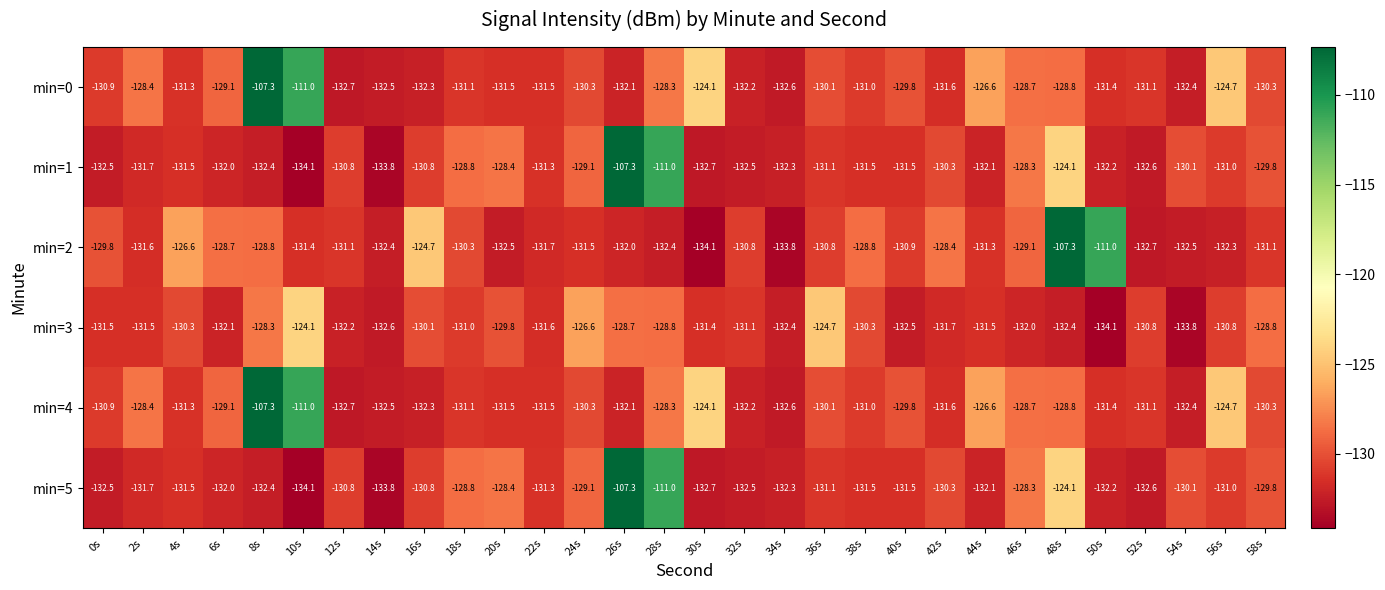

What is the minimum value shown in the chart?

-134.1